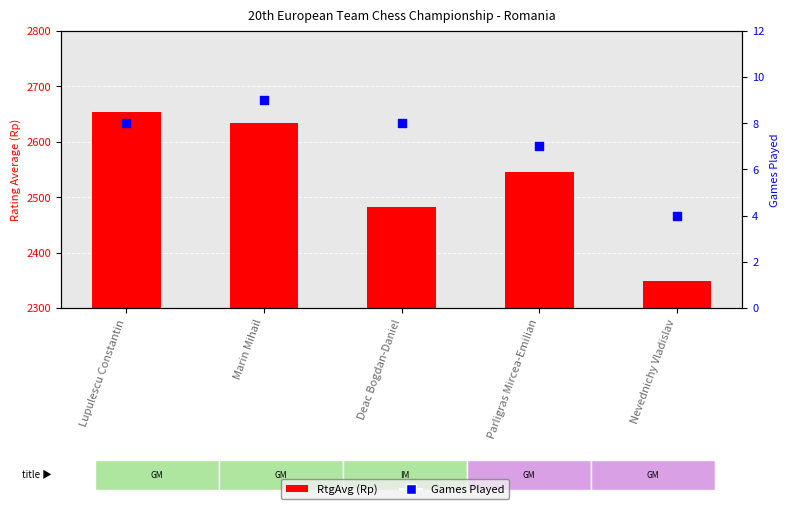

At how many categories does at least one series exceed 1273?

5